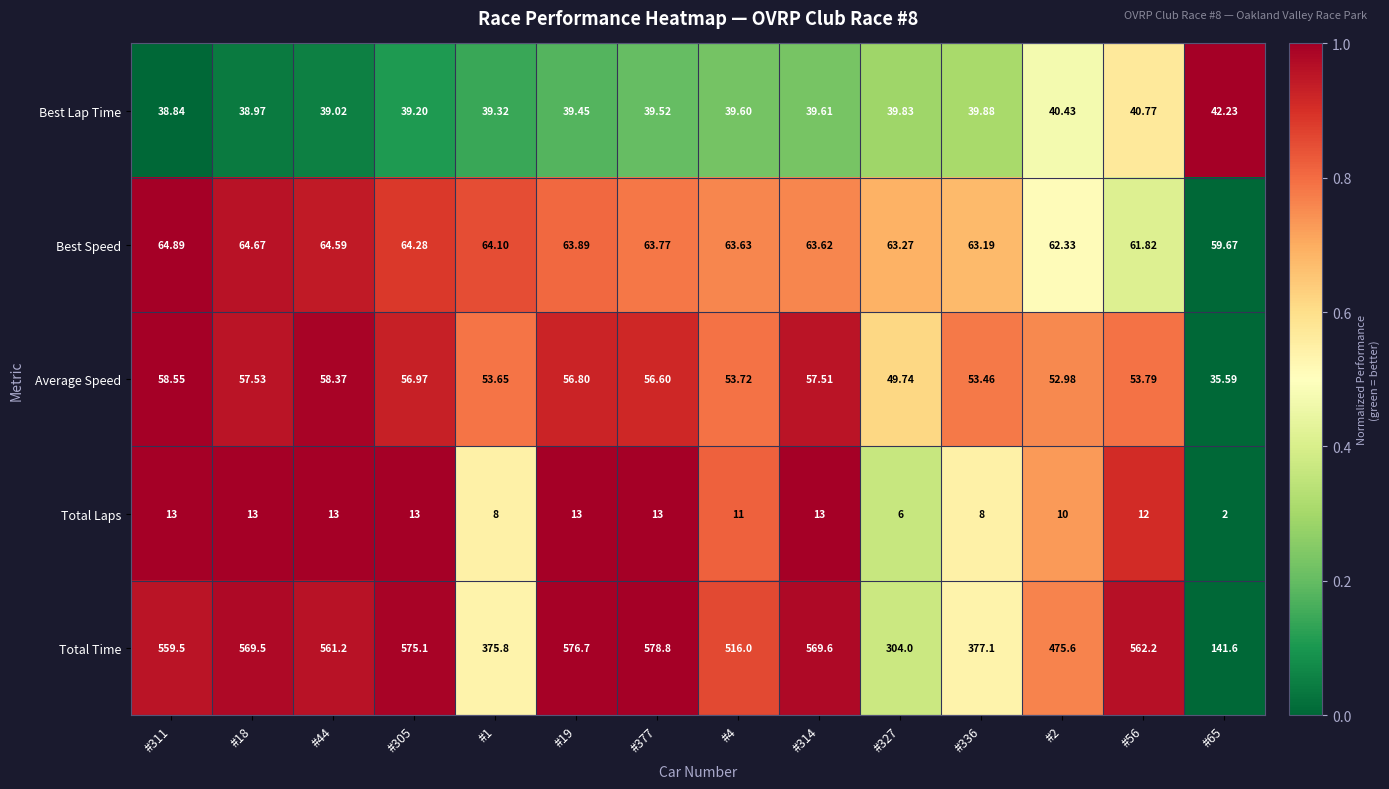

Is the value of Total Time at #56 greater than the value of Average Speed at #19?

Yes